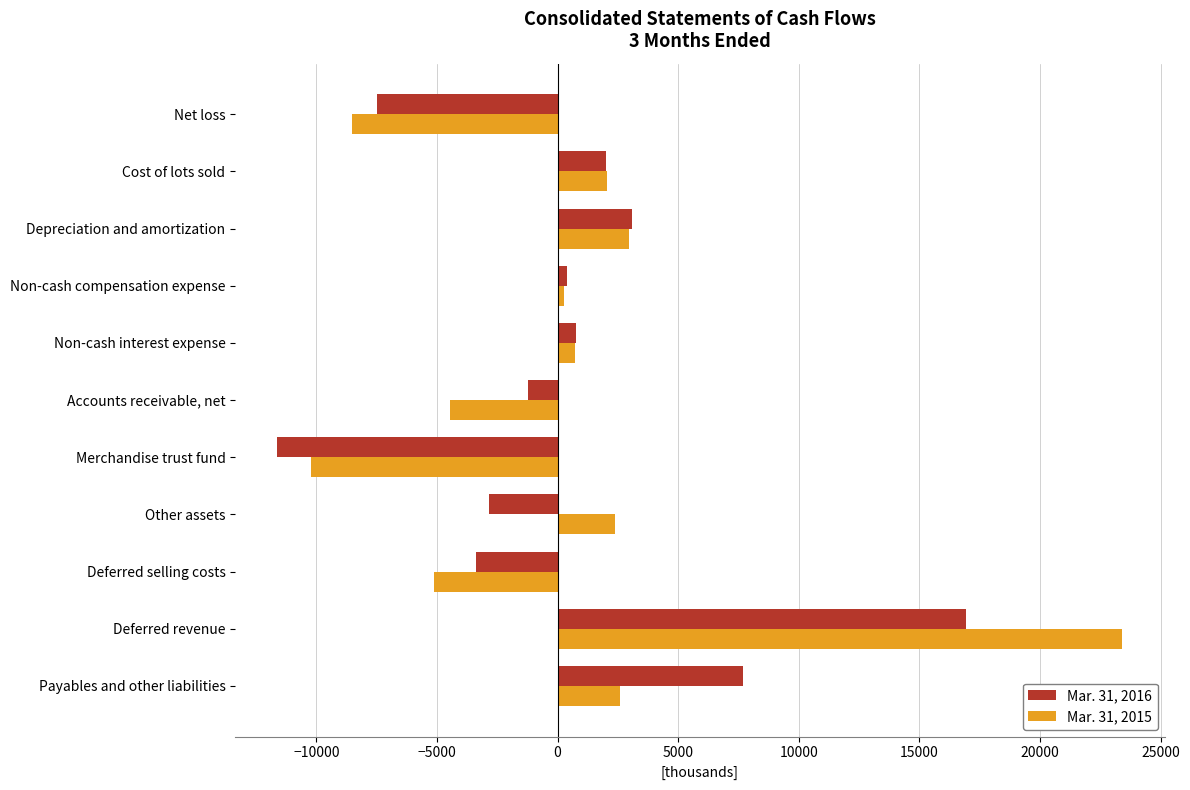

The Mar. 31, 2015 series shows 2364 at Other assets. True or false?

True